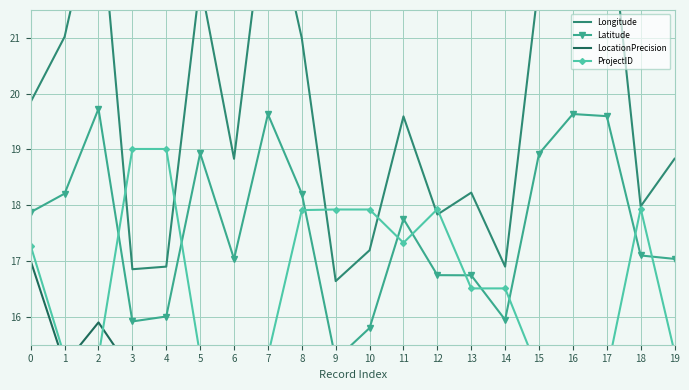

Is it true that Latitude equals 5.6 at 15?

False